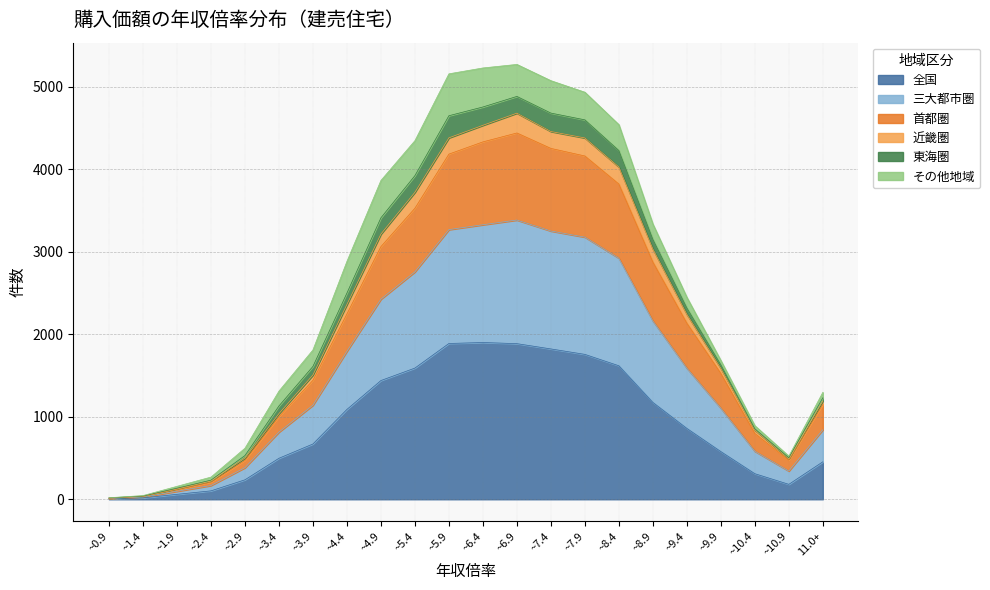

Does the chart have visible grid lines?

Yes